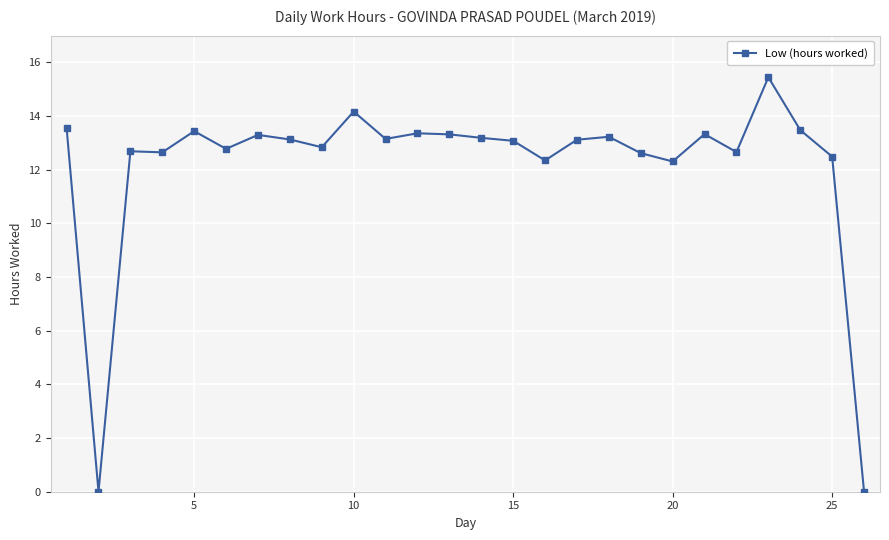

What is the value of the 15th point from the left?

13.1